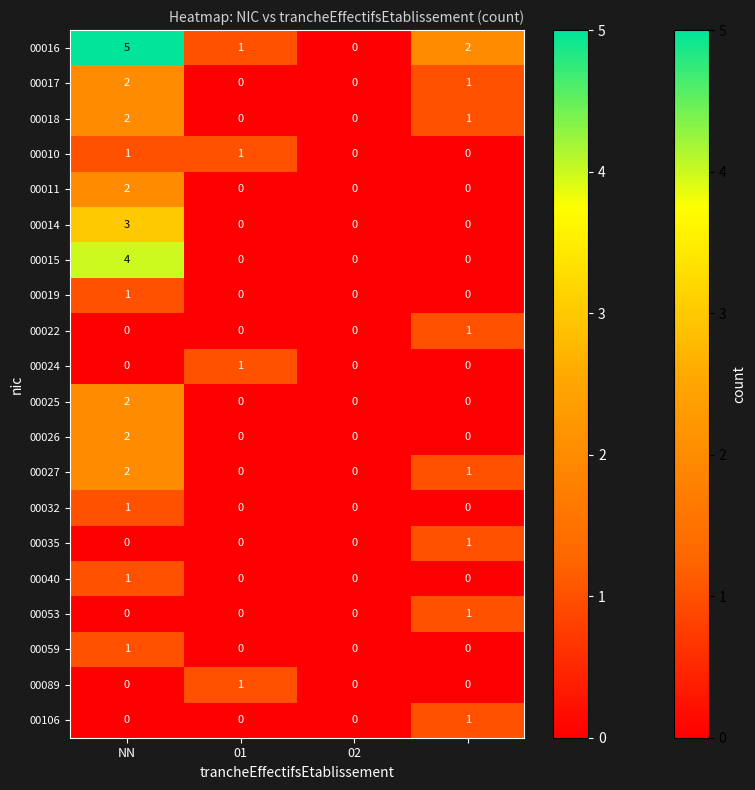

How many positive values does the 00017 series have?

2